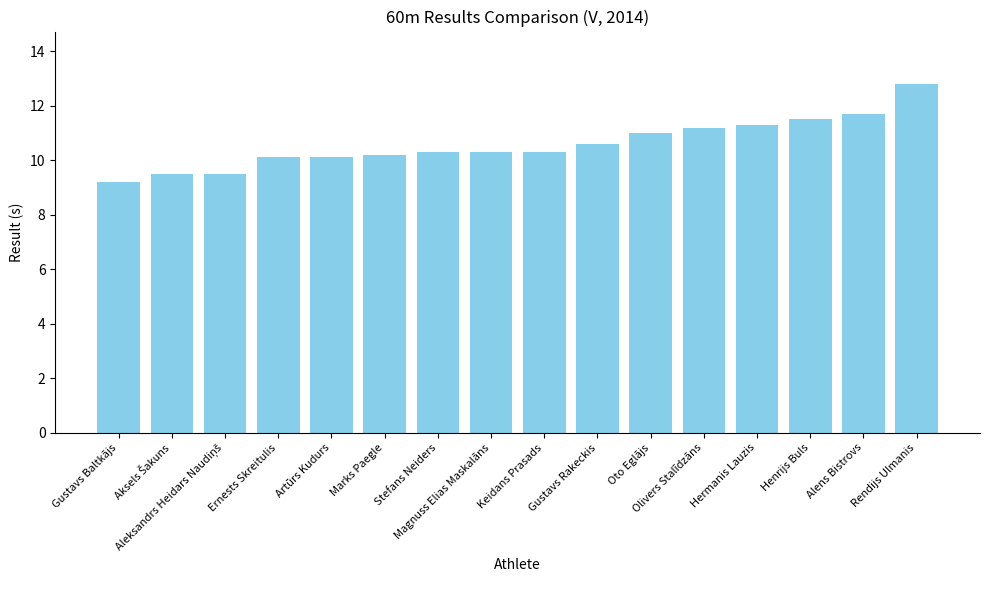

What is the value of the 11th bar from the left?

11.0